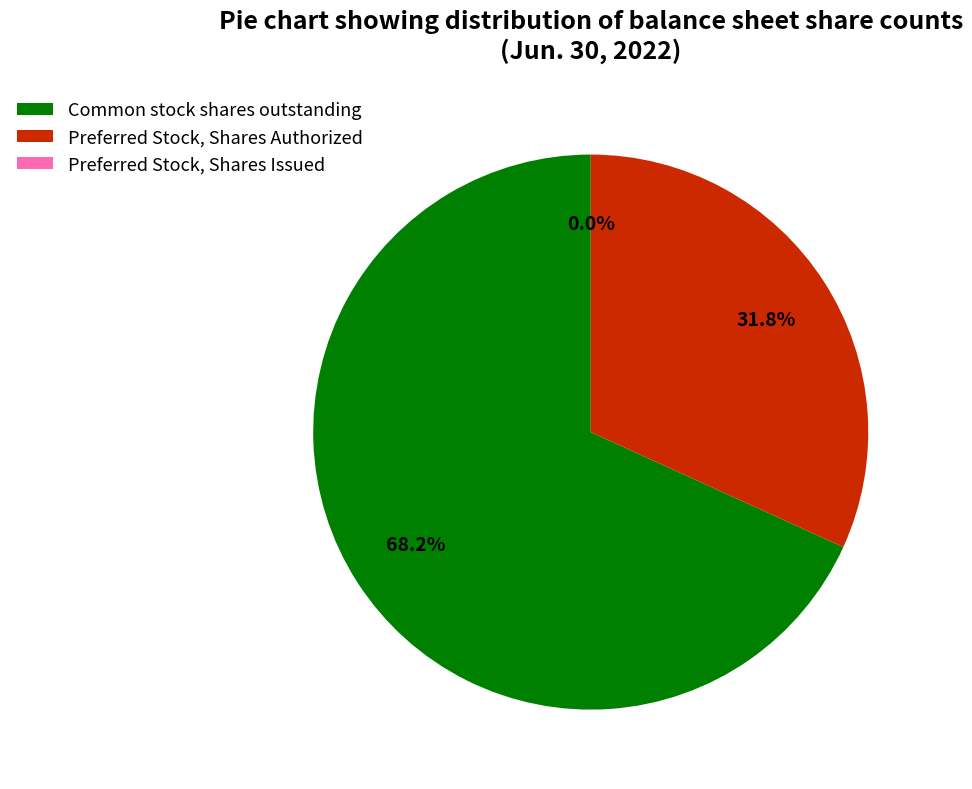

To the nearest percent, what is the combined percentage of Common stock shares outstanding and Preferred Stock, Shares Authorized?

100%